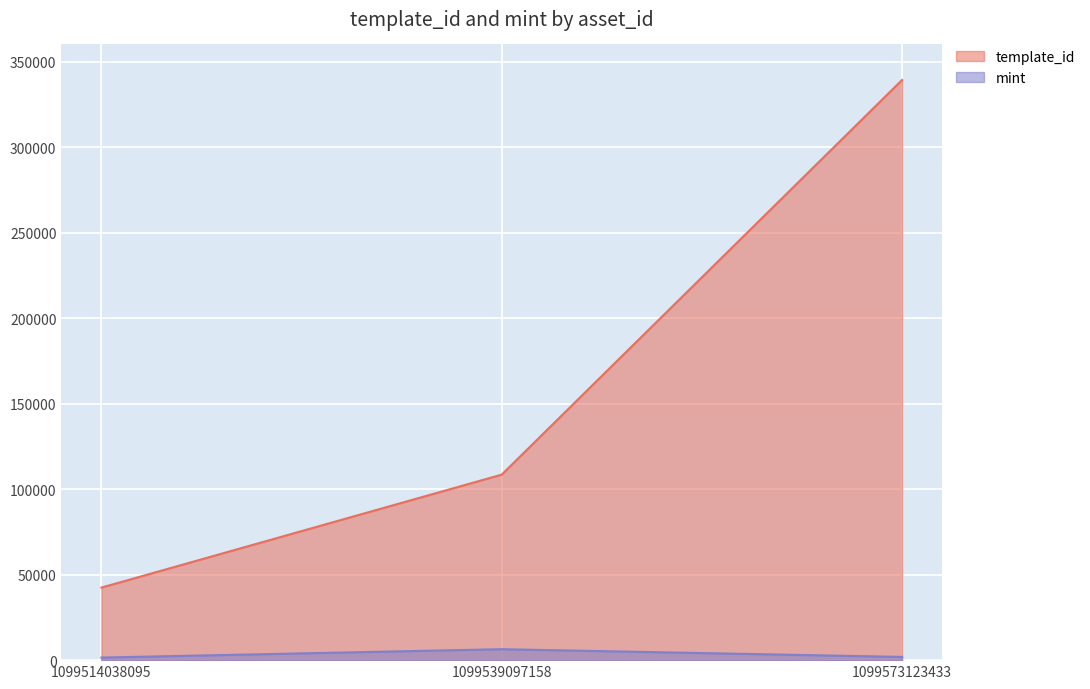

Is it true that template_id equals 522862 at 1099573123433?

False